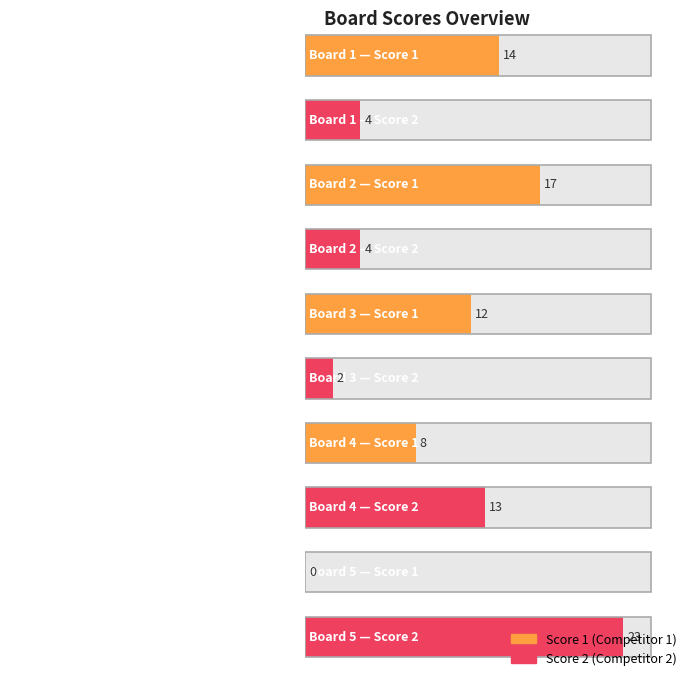

The value of Score 1 at Board 3 is 12. True or false?

True